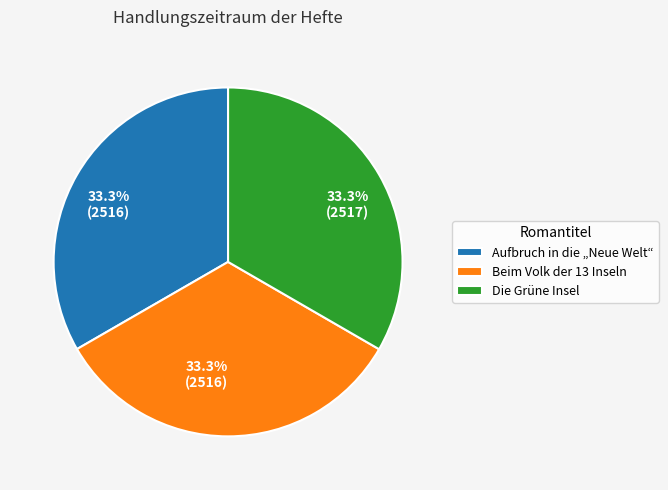

Is the sum of Beim Volk der 13 Inseln and Die Grüne Insel greater than half?

Yes